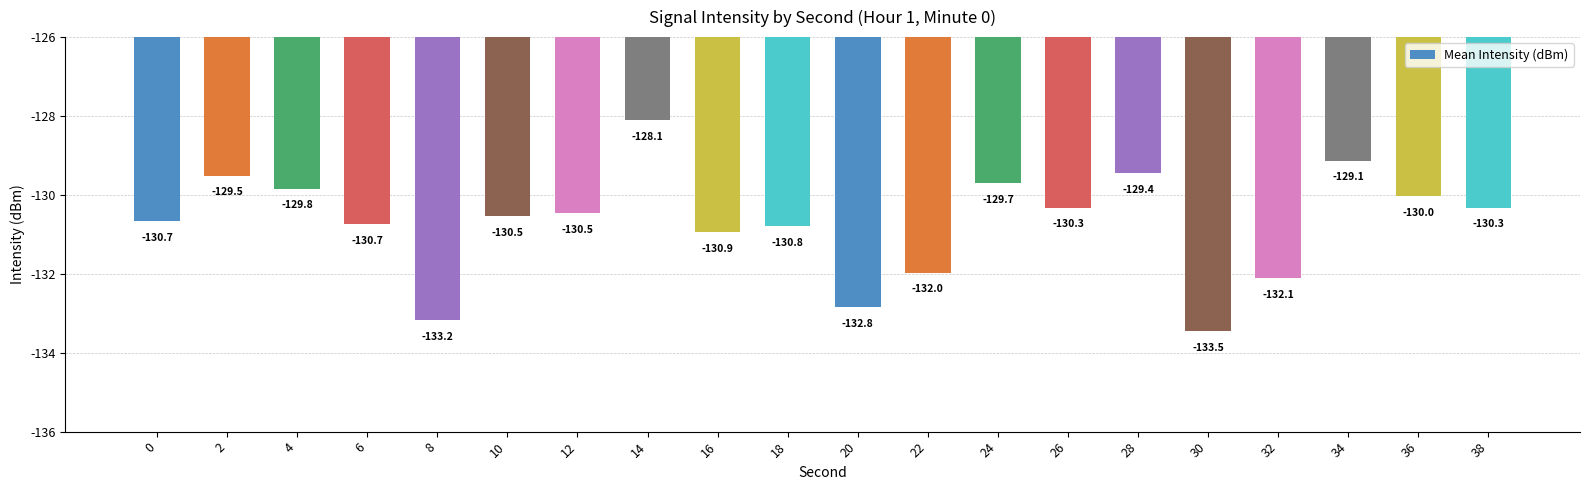

What is the difference between the values at 2 and 32?

2.6